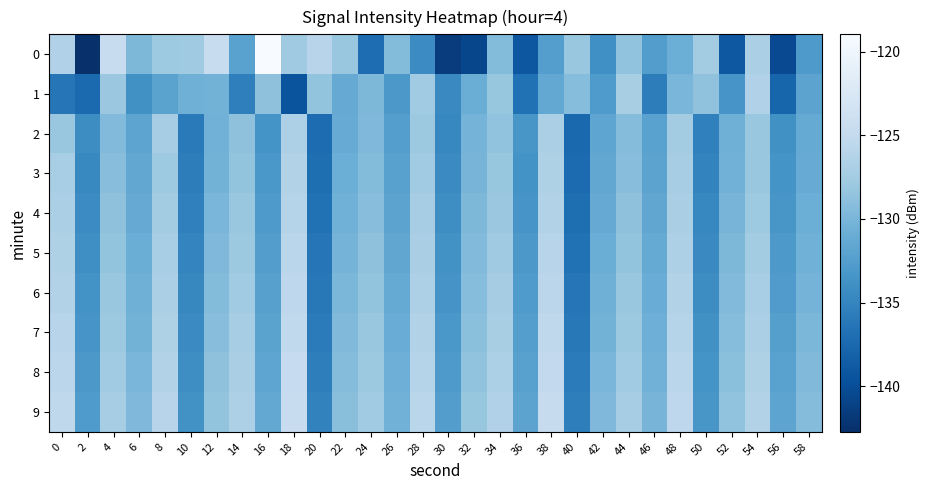

At 56, list the series in order from largest to smallest.

9, 8, 7, 6, 5, 4, 3, 2, 1, 0